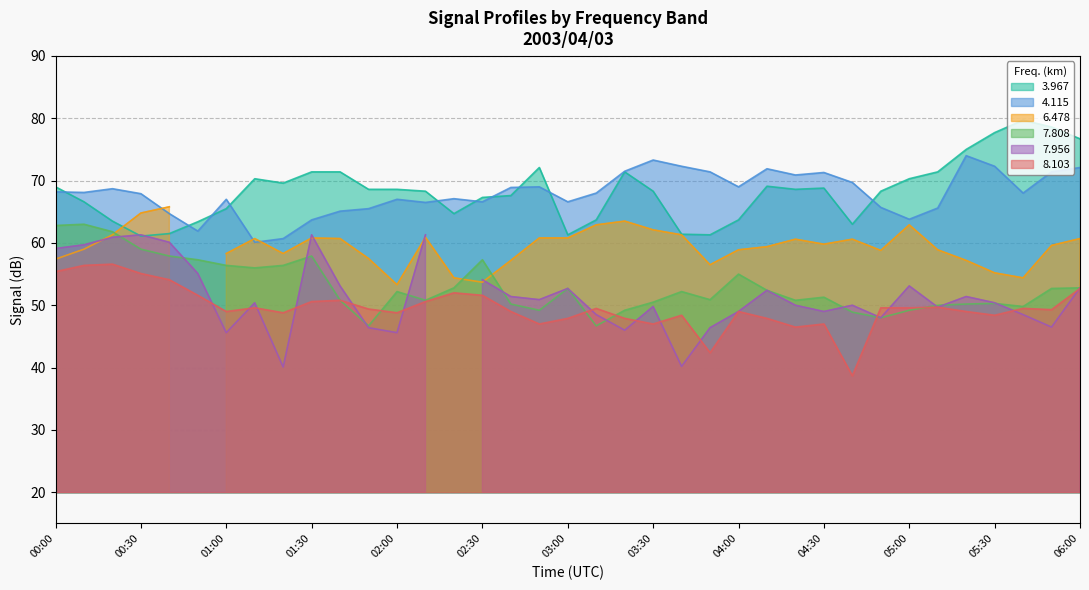

What is the lowest value of the 8.103 series?

38.7